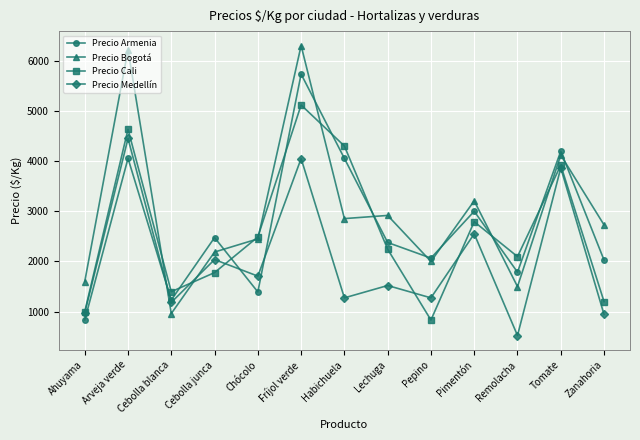

What is the label of the 9th point from the left?

Pepino